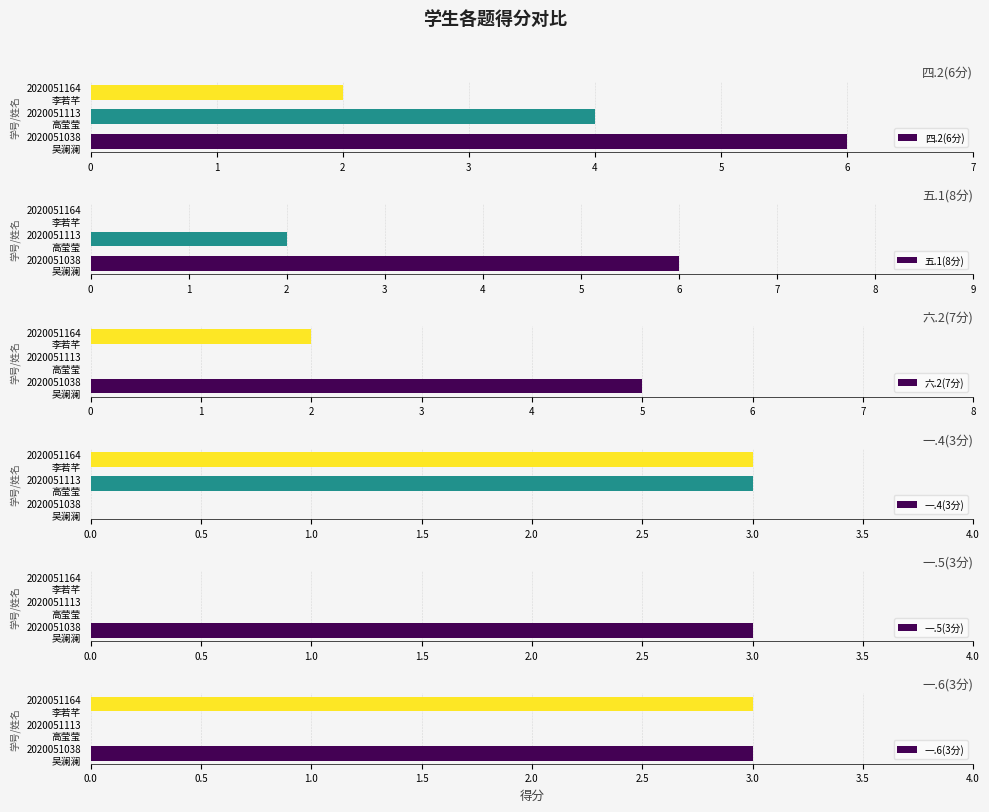

What is the difference between the maximum and minimum values in the 一.6(3分) series?

3